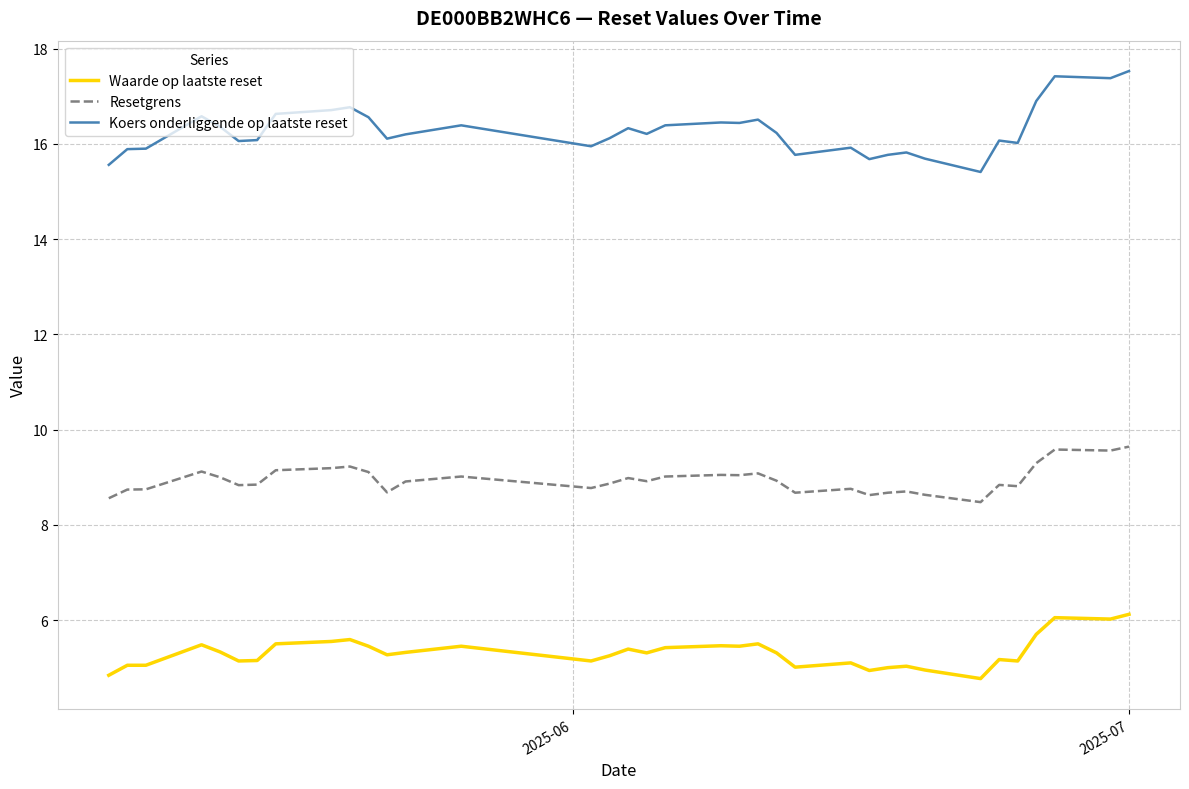

True or false: Koers onderliggende op laatste reset and Resetgrens cross at least once.

False